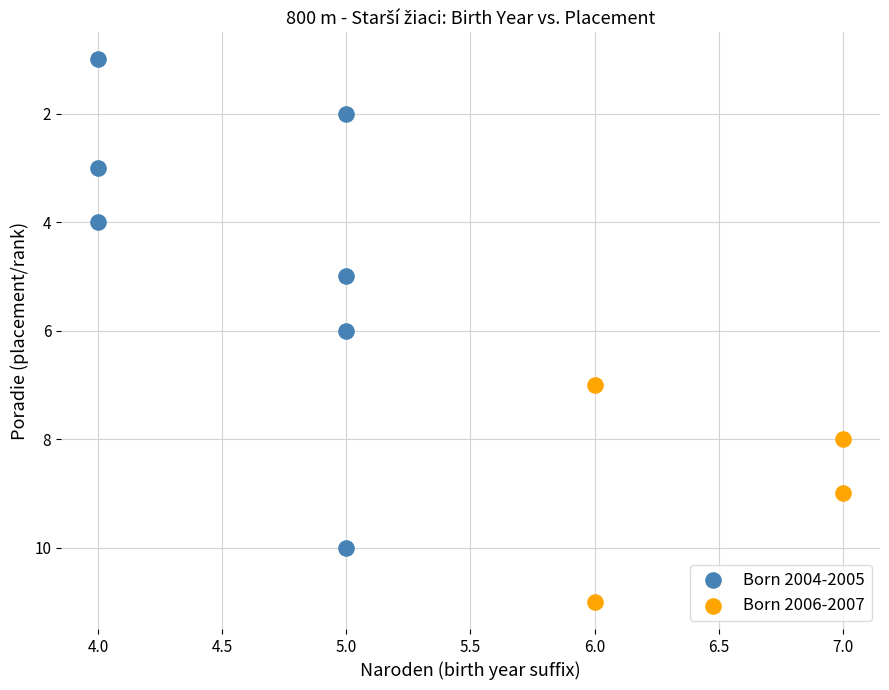

Which series contains the lowest Y value?

Born 2004-2005